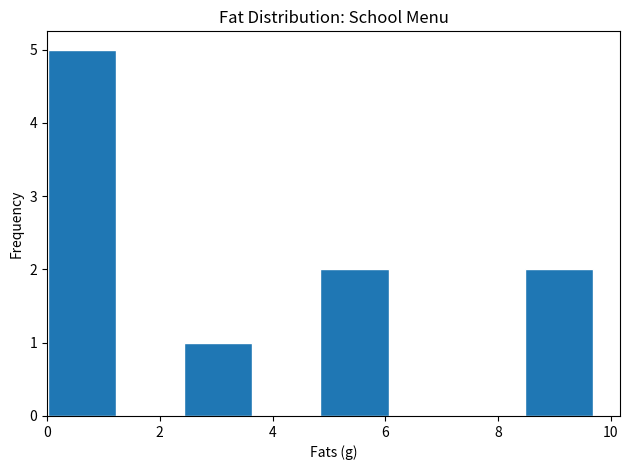

Reading left to right, list every bar in this chart as the range it spans on the x-axis followed by its height. Neither the bar edges nor the heights are printed on the chart, so give them approximately, as read against the axes.

0.0 to 1.2: 5
1.2 to 2.4: 0
2.4 to 3.6: 1
3.6 to 4.8: 0
4.8 to 6.0: 2
6.0 to 7.2: 0
7.2 to 8.4: 0
8.4 to 9.6: 2